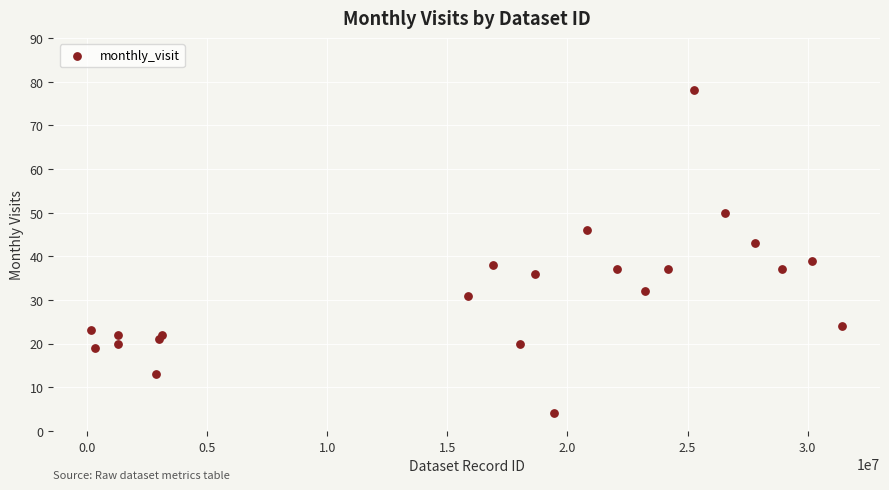

What is the range of X values (max minus min)?

31290884